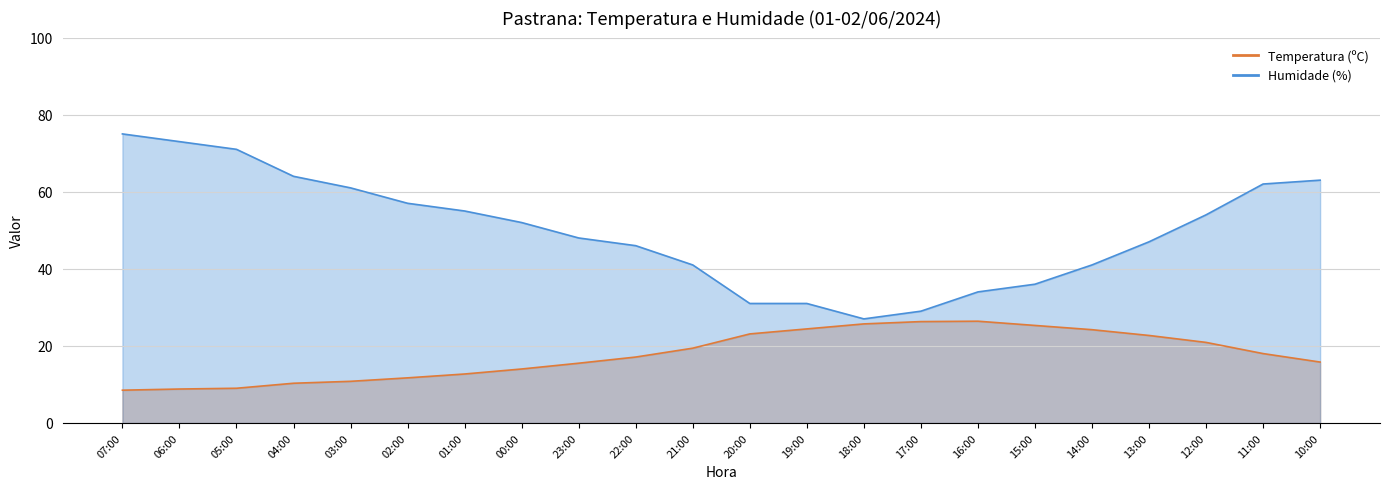

The value of Temperatura (ºC) at 21:00 is 29.6. True or false?

False